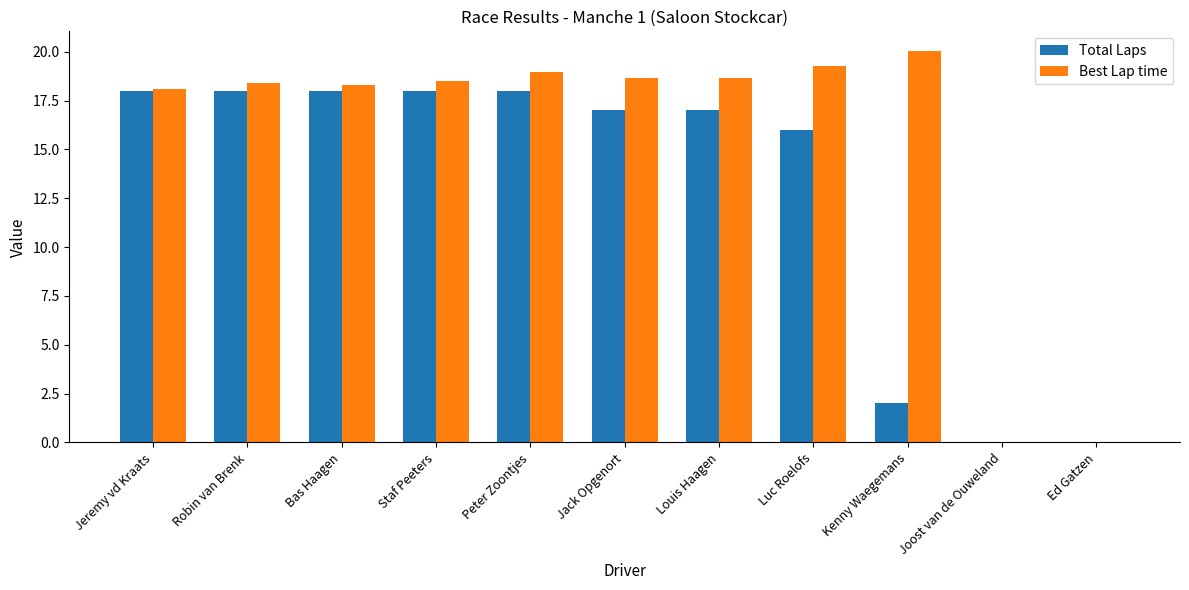

The value of Best Lap time at Luc Roelofs is 19.3. True or false?

True